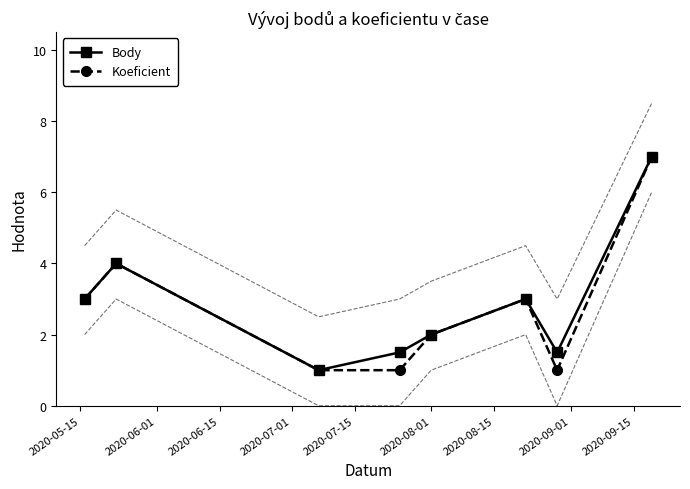

Reading left to right, extract all data points from this chart.

Body: 3.0	4.0	1.0	1.5	2.0	3.0	1.5	7.0
Koeficient: 3.0	4.0	1.0	1.0	2.0	3.0	1.0	7.0